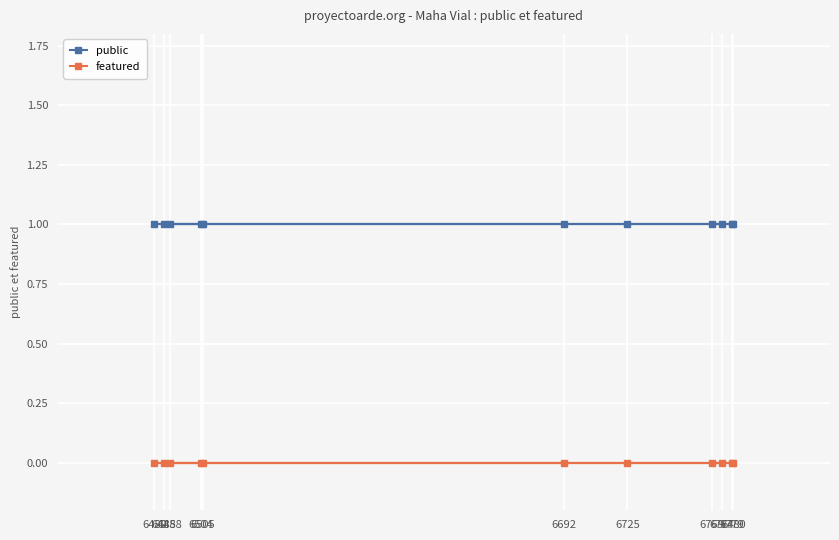

How many lines are shown in the chart?

2